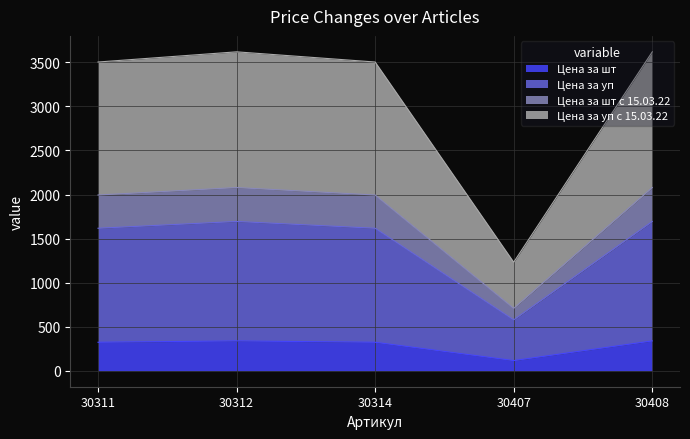

In Цена за шт с 15.03.22, how many points are lower than both neighbors (excluding endpoints)?

1